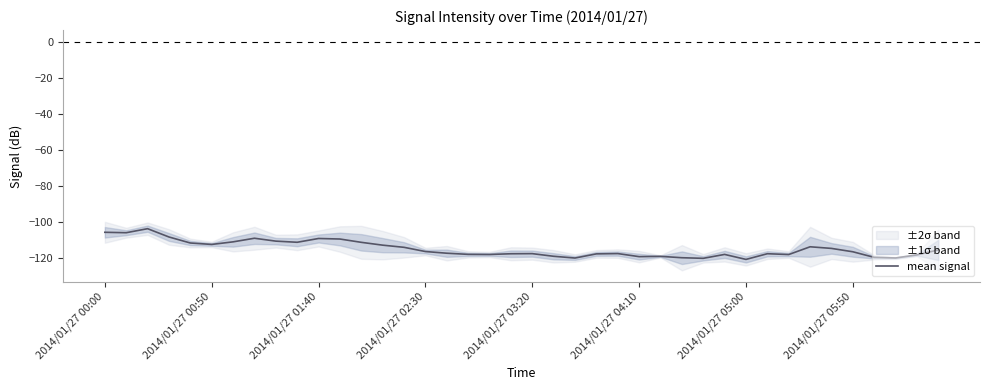

True or false: mean signal has a value of -105.8 at 2014/01/27 00:00.

True